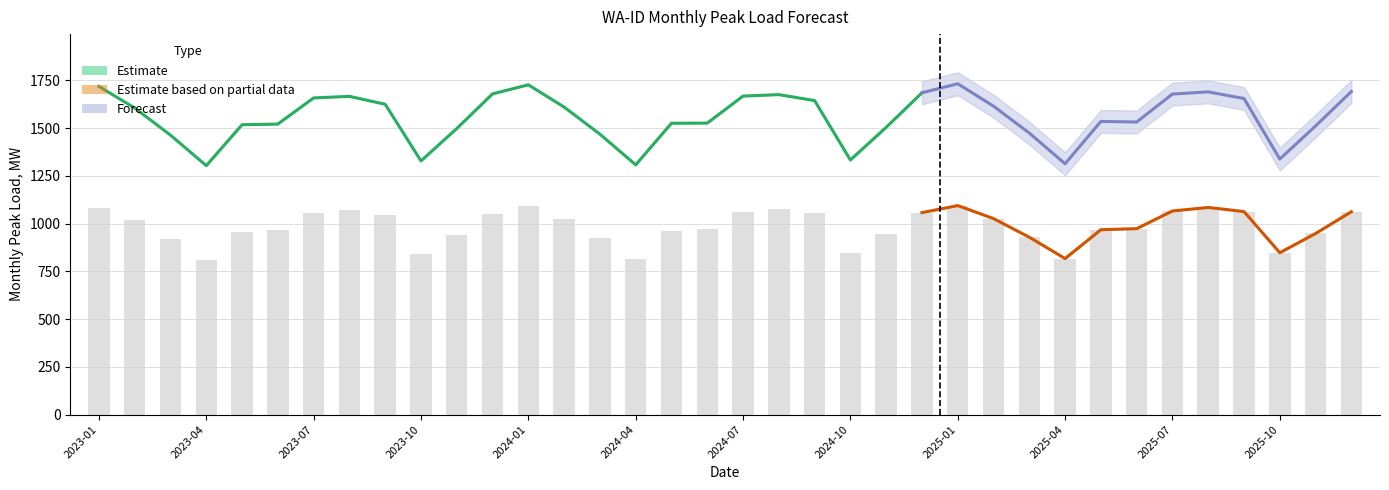

Are the bars grouped side by side (vs. stacked)?

Yes